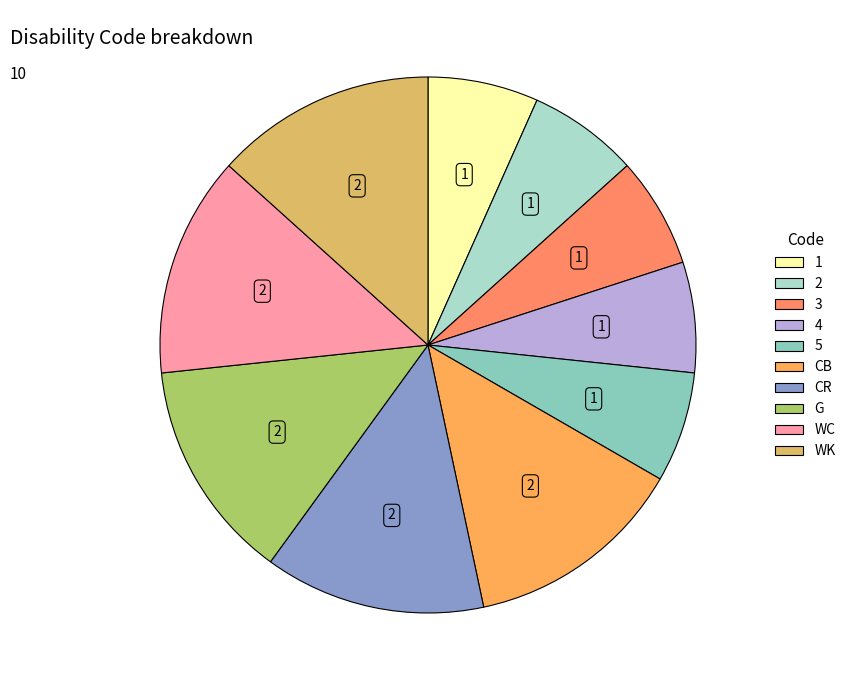

How many segments does this pie chart have?

10